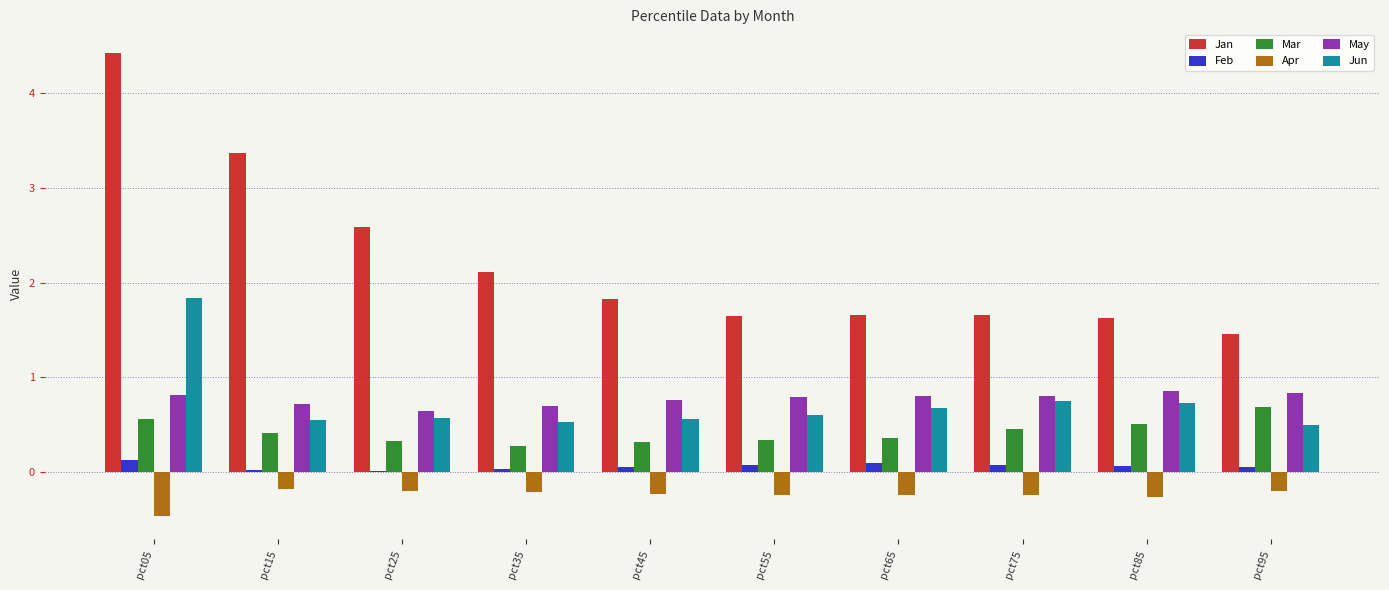

Which label corresponds to the largest value in the chart?

pct05